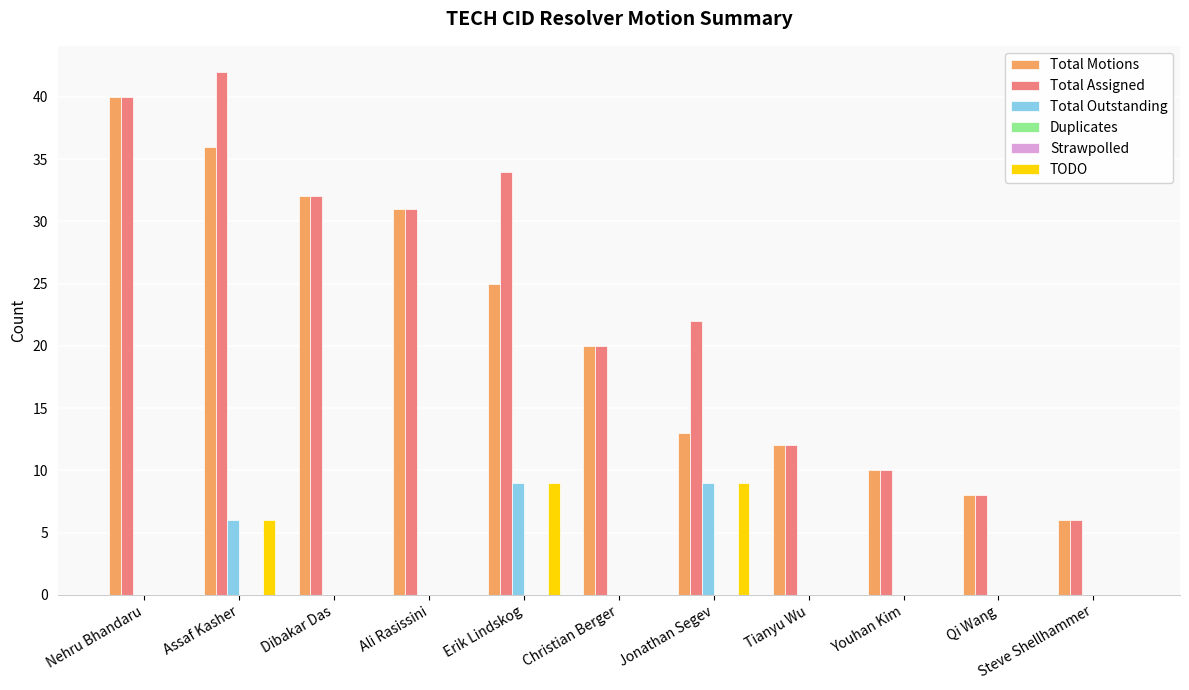

Count the Total Outstanding values in the range 0 to 6.

9